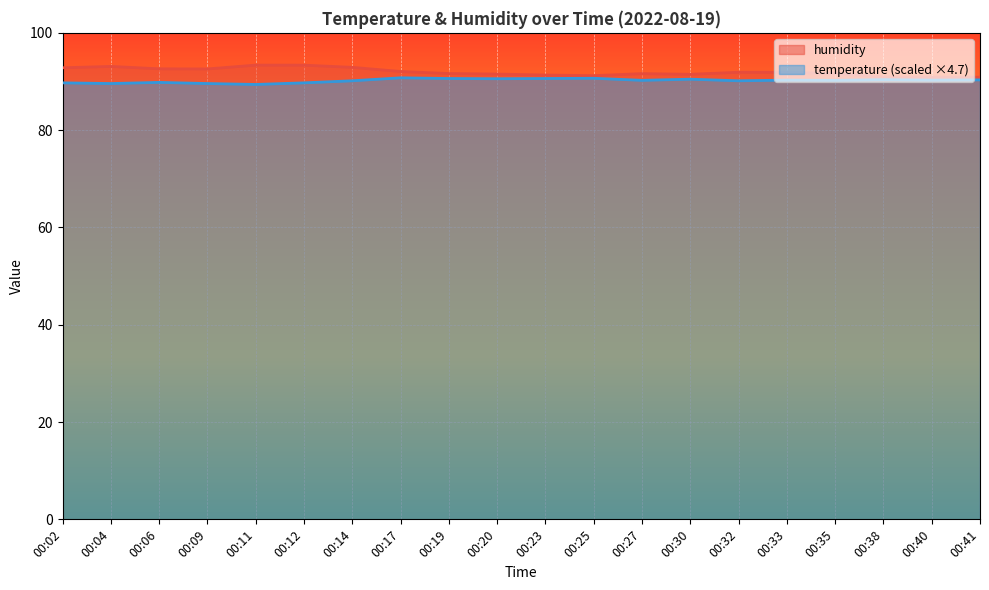

List the labels in order of temperature value, largest first.

00:17, 00:25, 00:19, 00:23, 00:20, 00:30, 00:38, 00:41, 00:33, 00:40, 00:27, 00:35, 00:14, 00:32, 00:06, 00:02, 00:12, 00:04, 00:09, 00:11